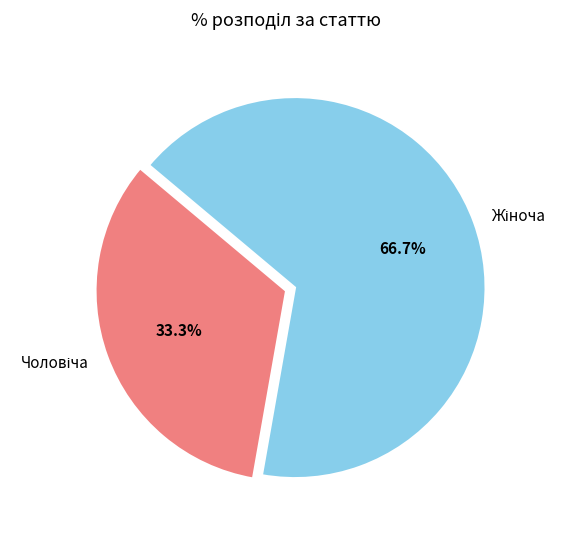

Does any single category account for the majority?

Yes